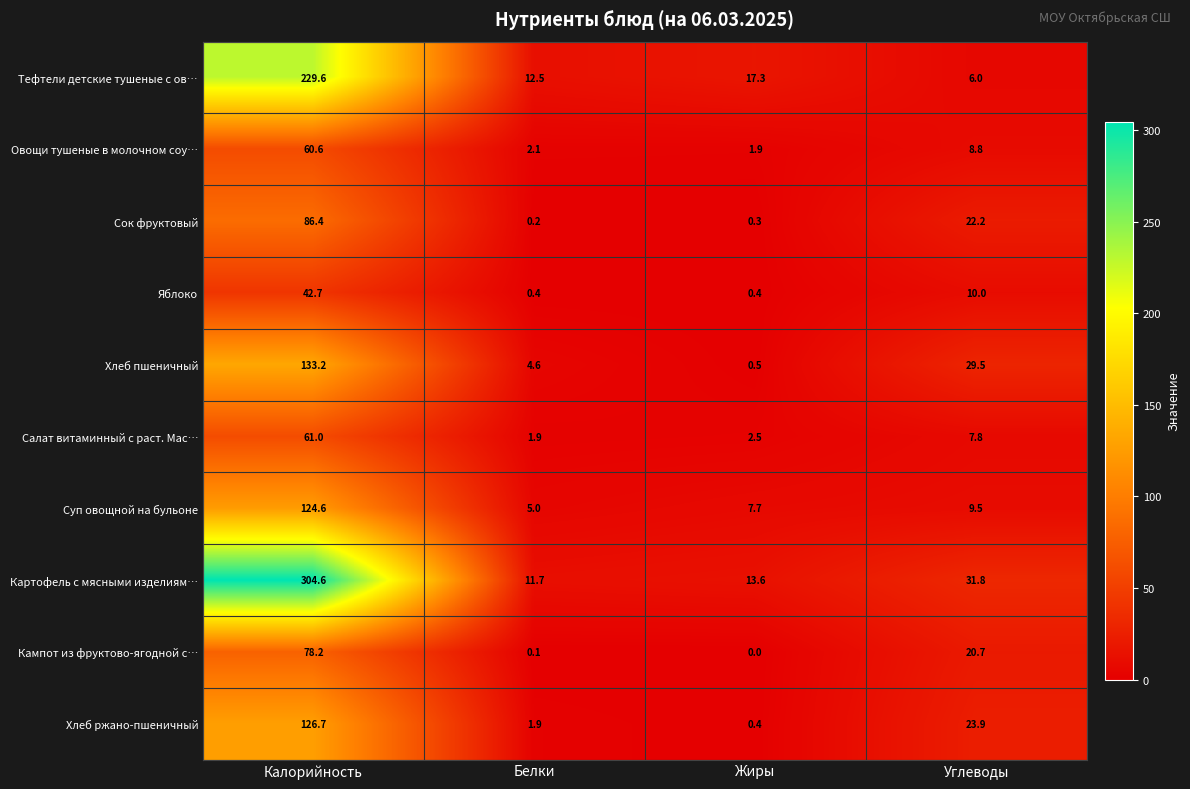

How many values in the Овощи тушеные в молочном соу… series exceed 8?

2